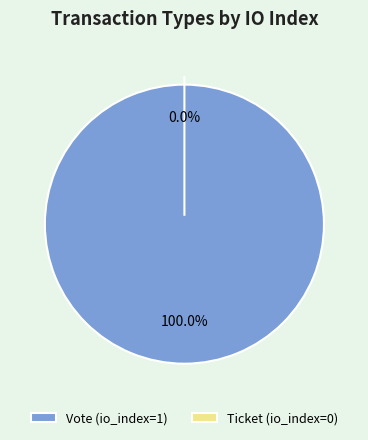

What is the change in value from Vote (io_index=1) to Ticket (io_index=0)?

-1